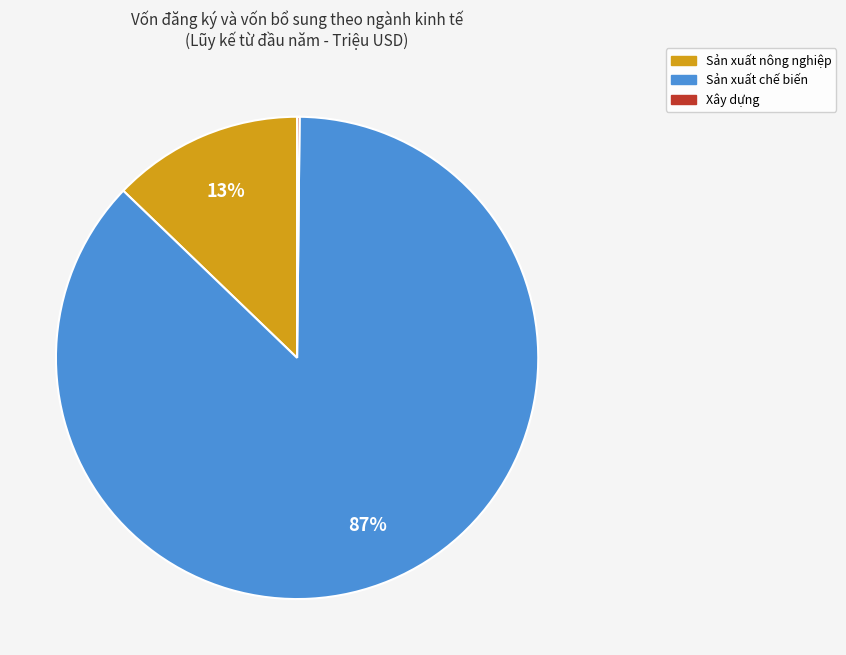

To the nearest percent, what is the average slice percentage?

33%